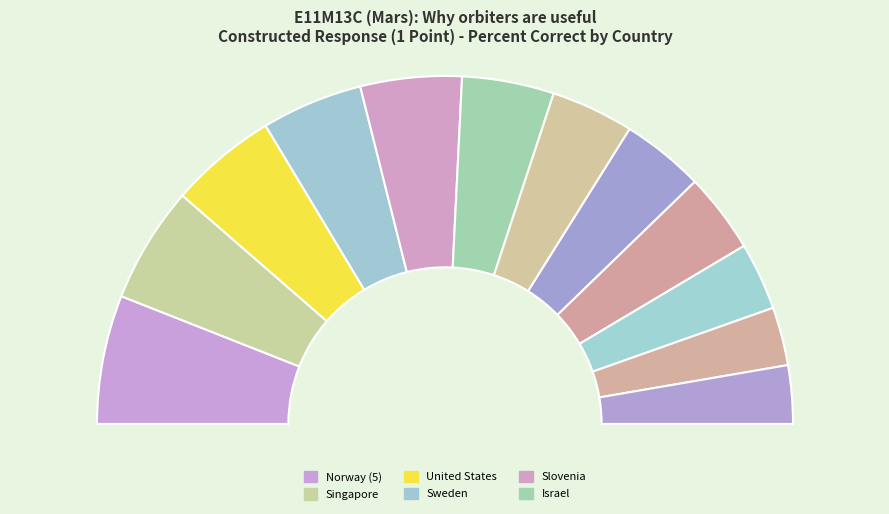

To the nearest percent, what is the average slice percentage?

8%